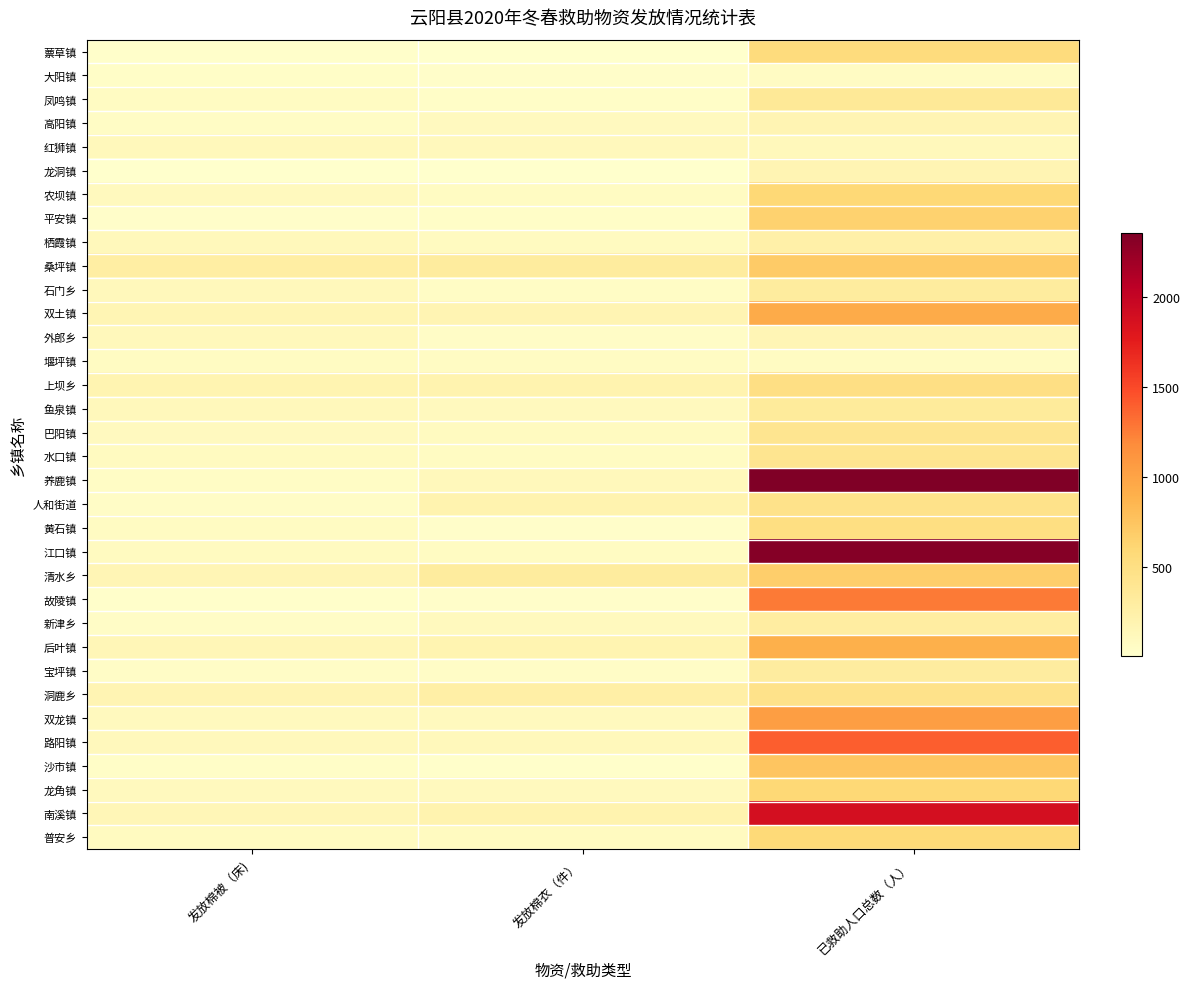

Which category has the highest value across all series?

已救助人口总数（人）